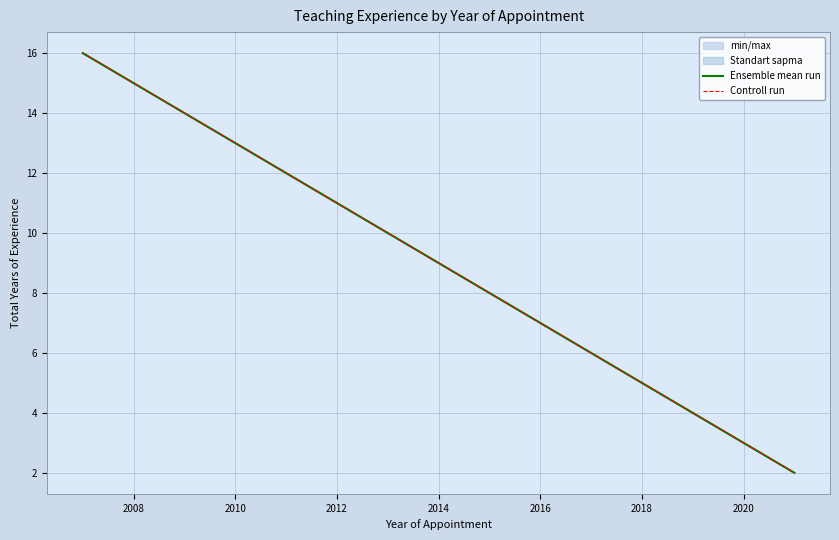

True or false: Ensemble mean run has more than 0 interior local peaks.

False